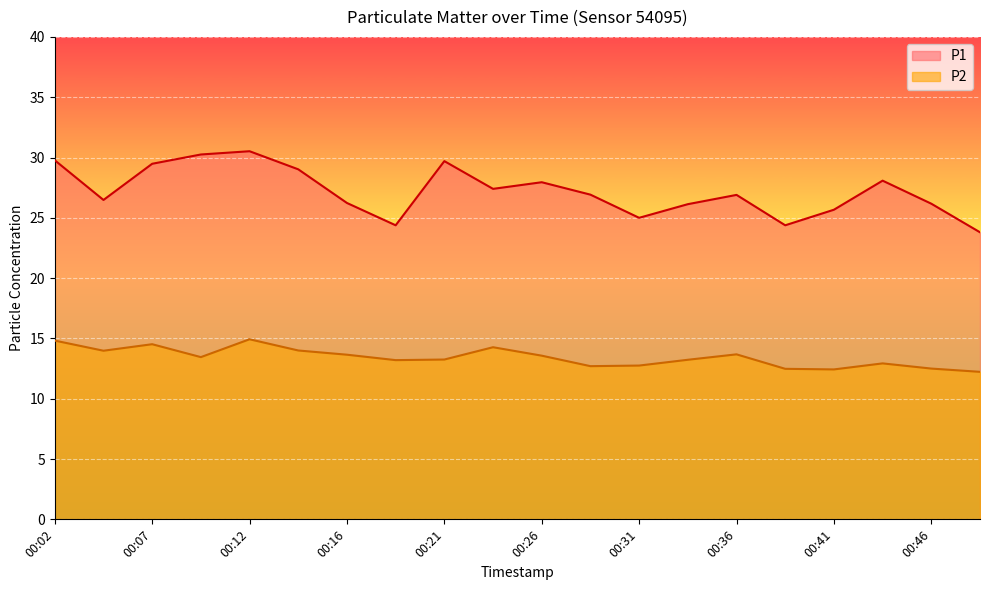

At which label does P1 reach its minimum?

00:48